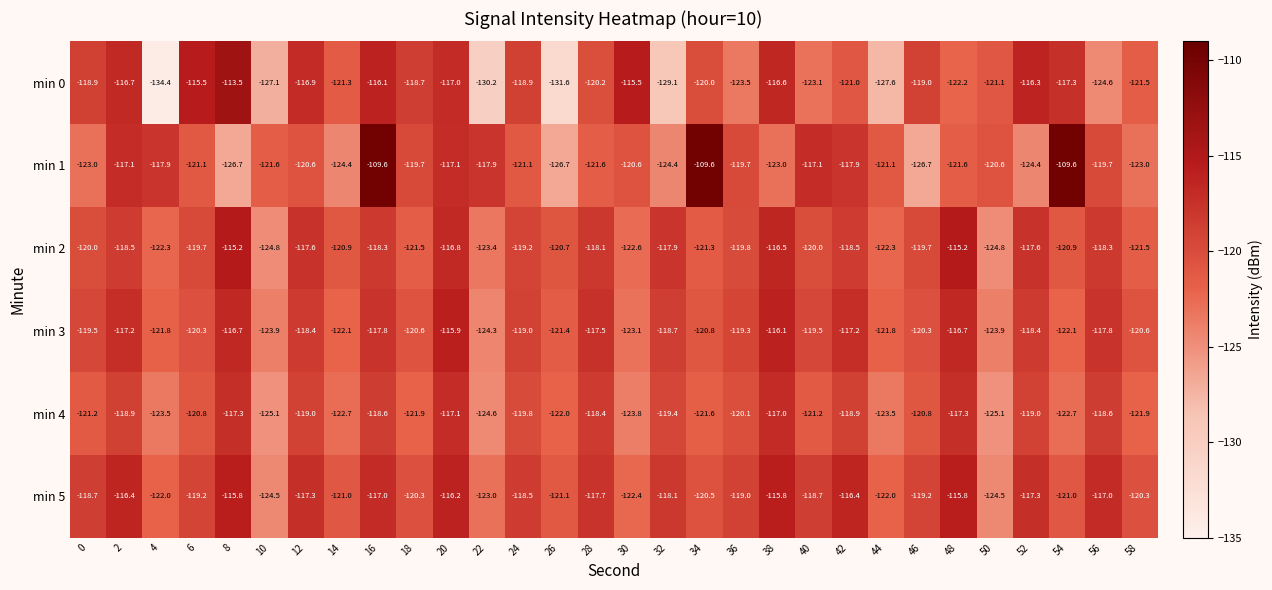

Rank the series at 44 from lowest to highest value.

min 0, min 4, min 2, min 5, min 3, min 1